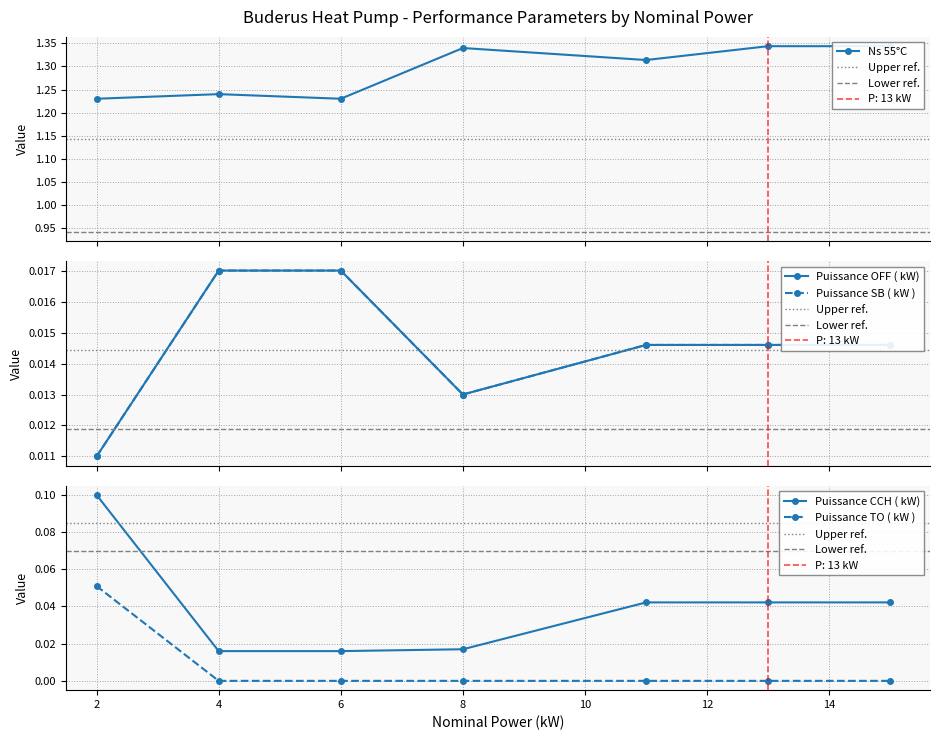

True or false: Puissance CCH ( kW) has more than 2 interior local peaks.

False